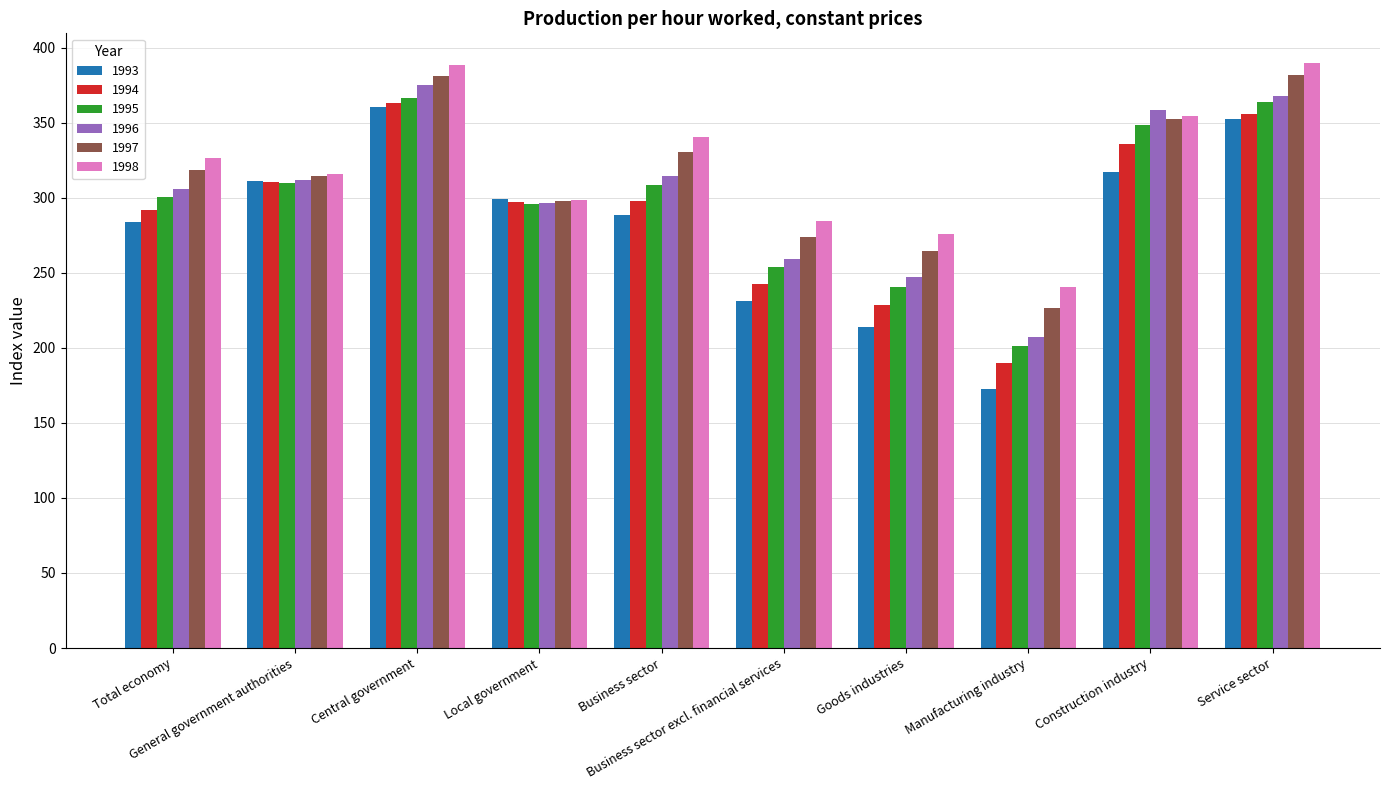

Is the value of 1998 at Business sector excl. financial services greater than the value of 1995 at Total economy?

No